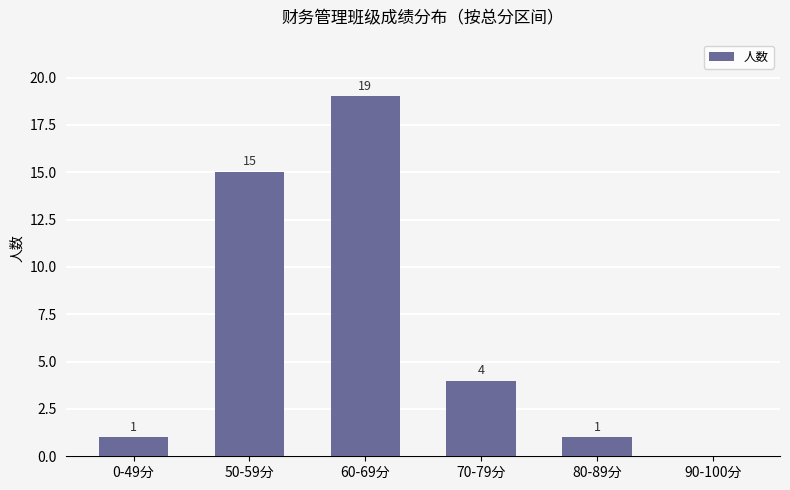

What is the change in value from 0-49分 to 70-79分?

+3